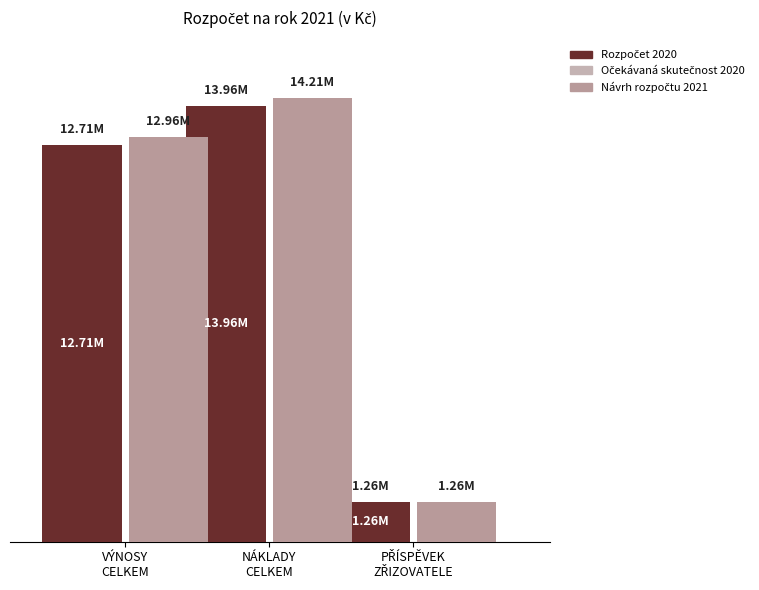

What position from the right is NÁKLADY
CELKEM?

2